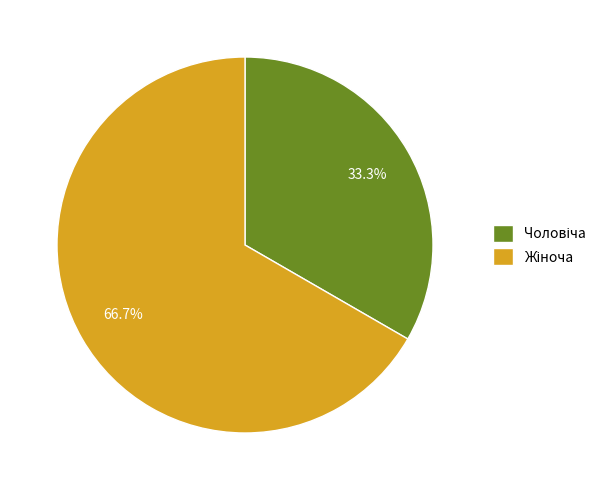

Is there any slice that represents more than half of the pie?

Yes